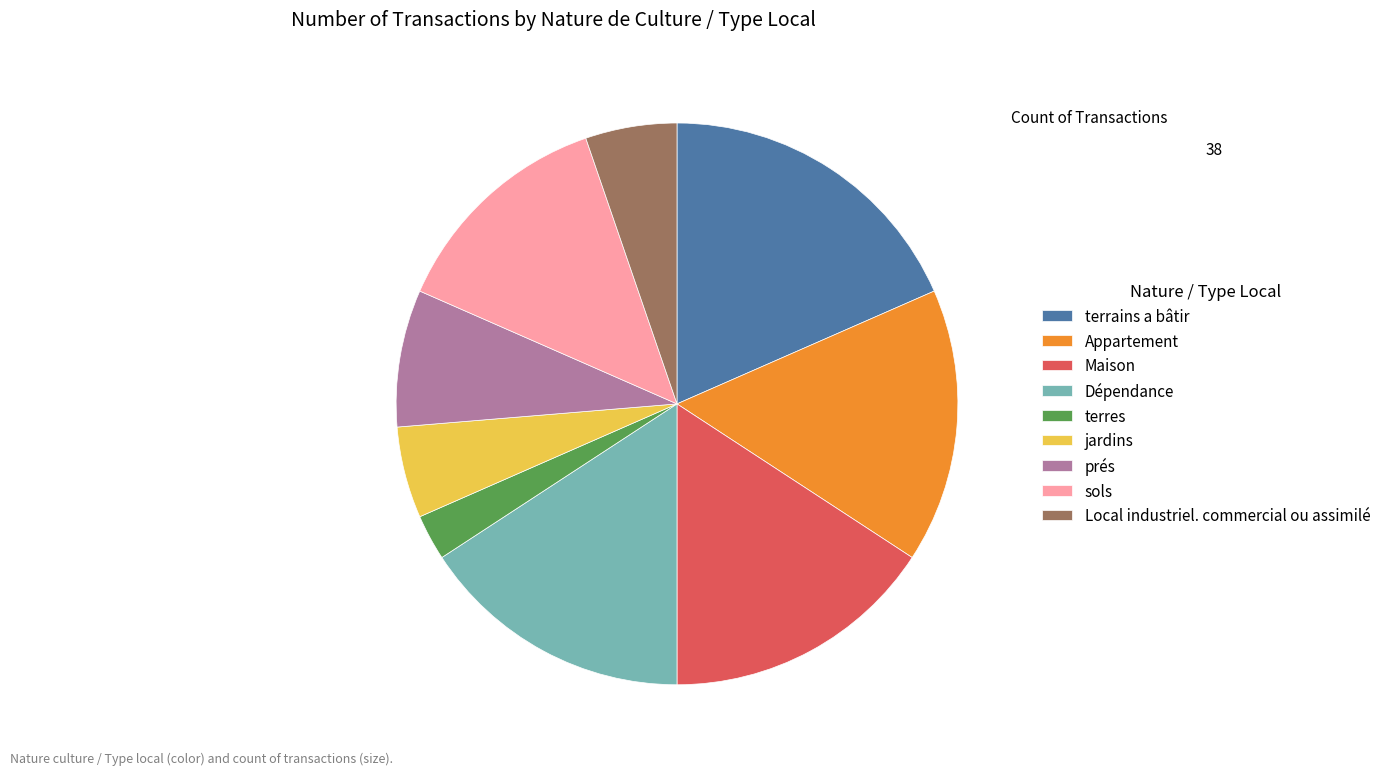

Do Local industriel. commercial ou assimilé and Appartement together represent more than half of the pie?

No